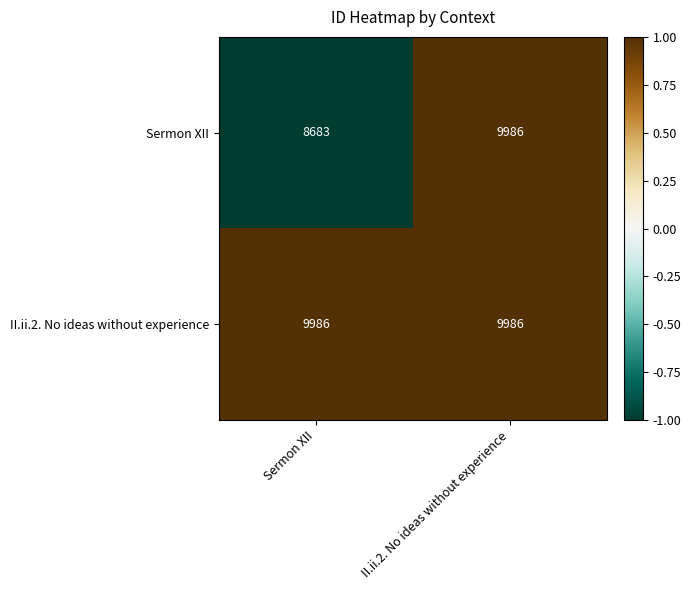

Reading left to right, what are all the values shown in this chart?

Sermon XII: 8683	9986
II.ii.2. No ideas without experience: 9986	9986